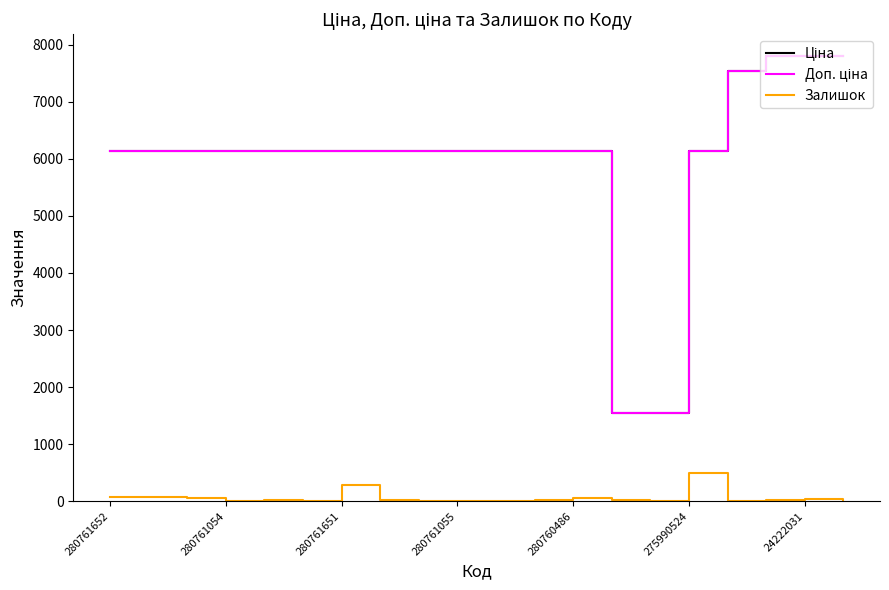

How many lines are shown in the chart?

3